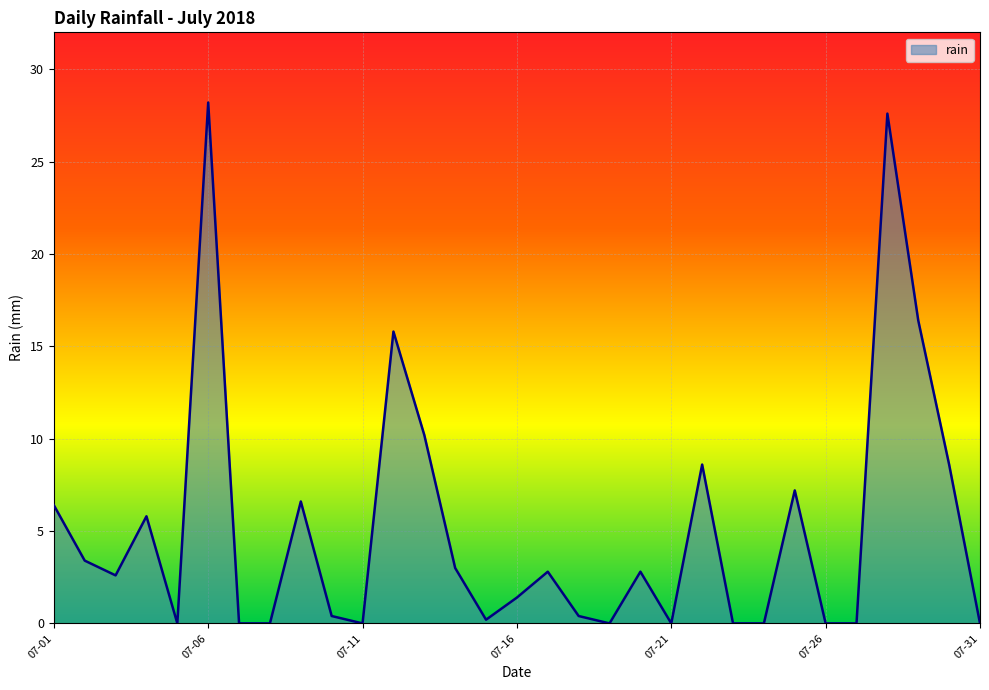

What is the difference between the maximum and minimum values?

28.2